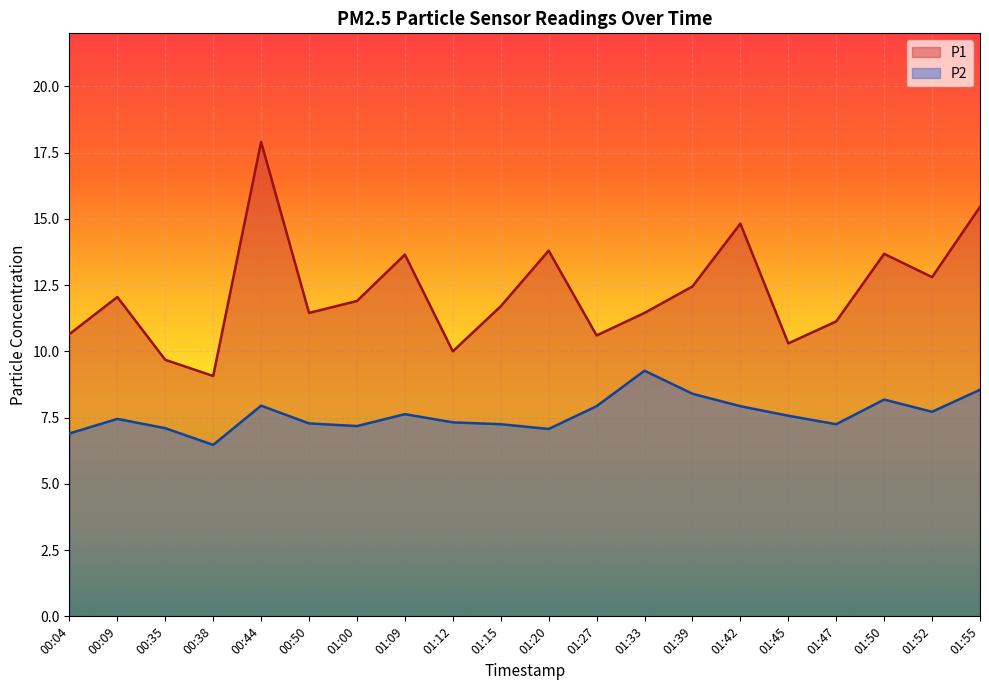

What is the sum of all P1 values?

244.5